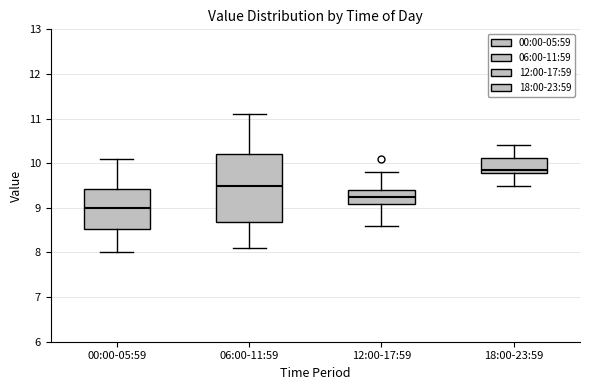

Comparing the boxes themselves (not the whiskers), which one is the tallest?

06:00-11:59